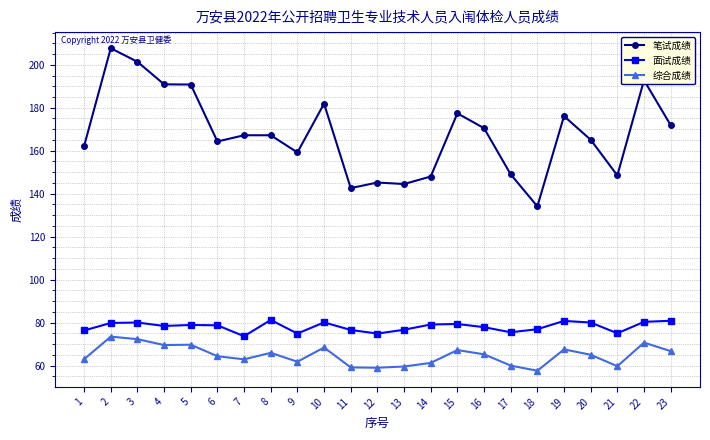

Which category has the lowest value in the 笔试成绩 series?

18